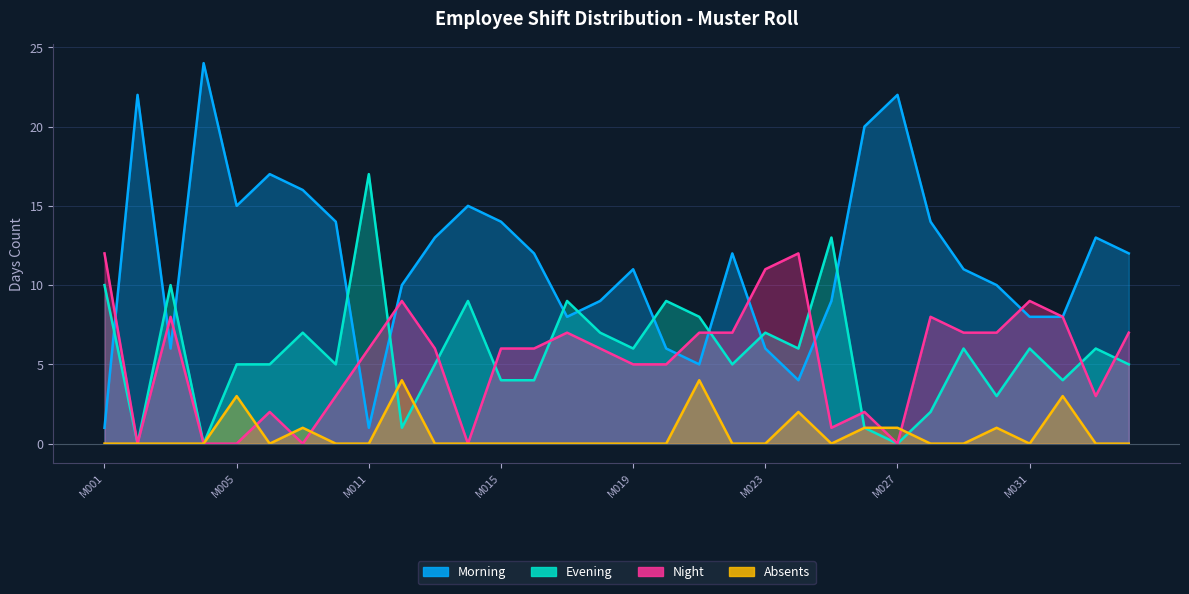

The Evening series shows 4 at M001. True or false?

False